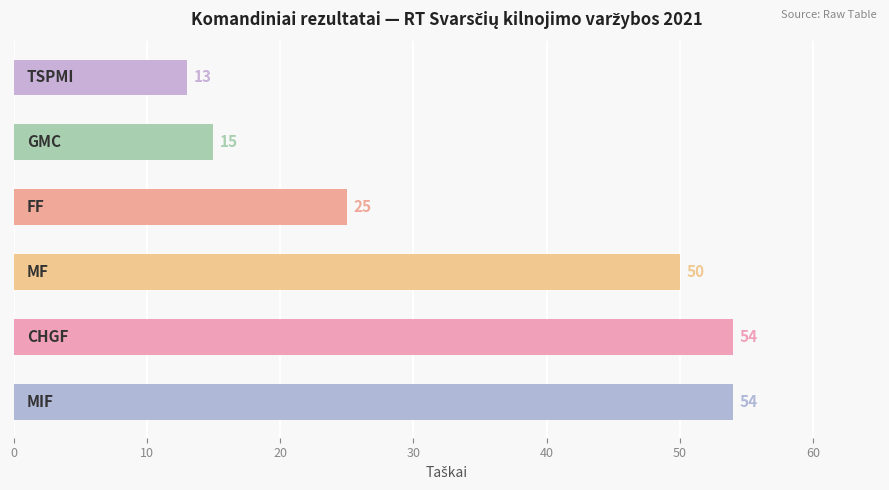

Count the number of data series in this chart.

1